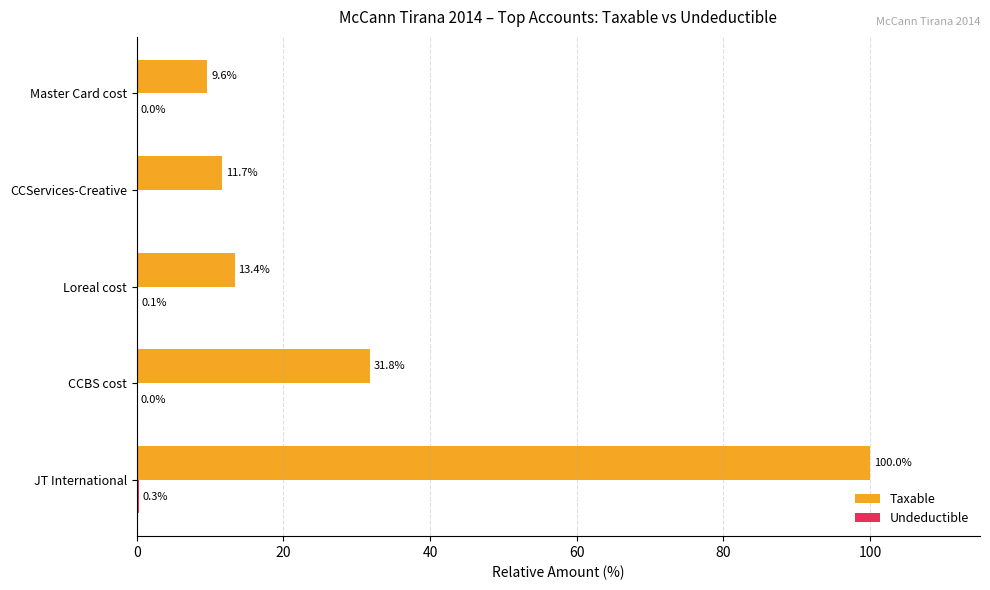

The Taxable series shows 13.4 at Loreal cost. True or false?

True